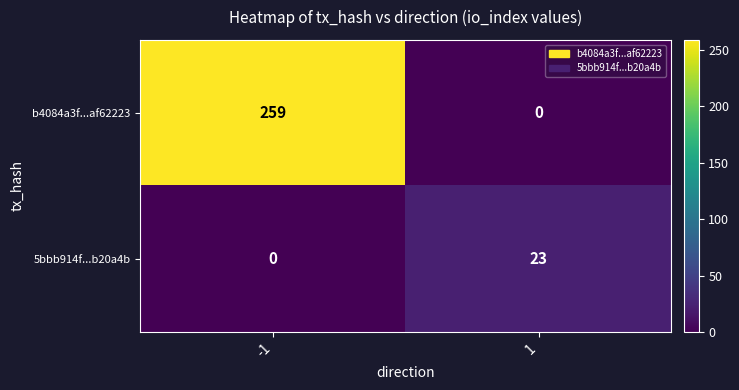

What is the total value across all series at 1?

23